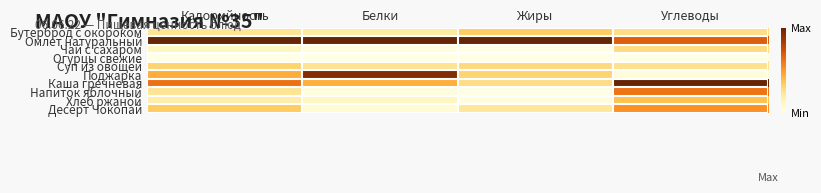

Count the number of categories in the chart.

4